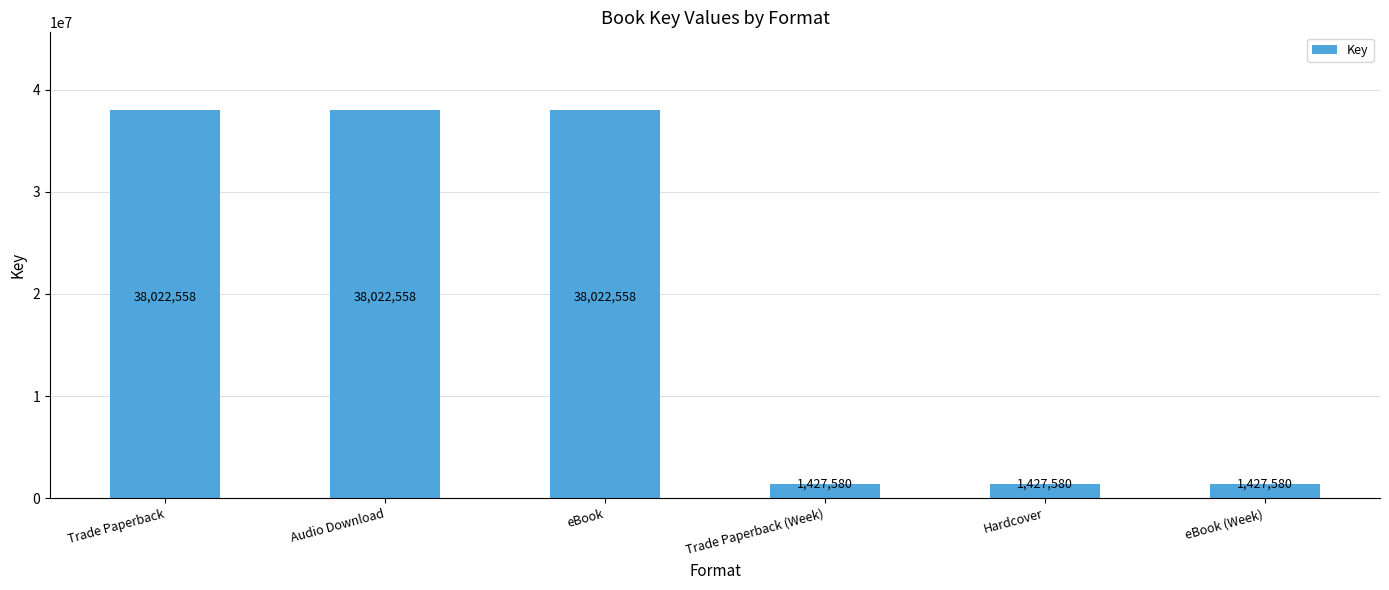

What is the greatest value displayed?

38022558